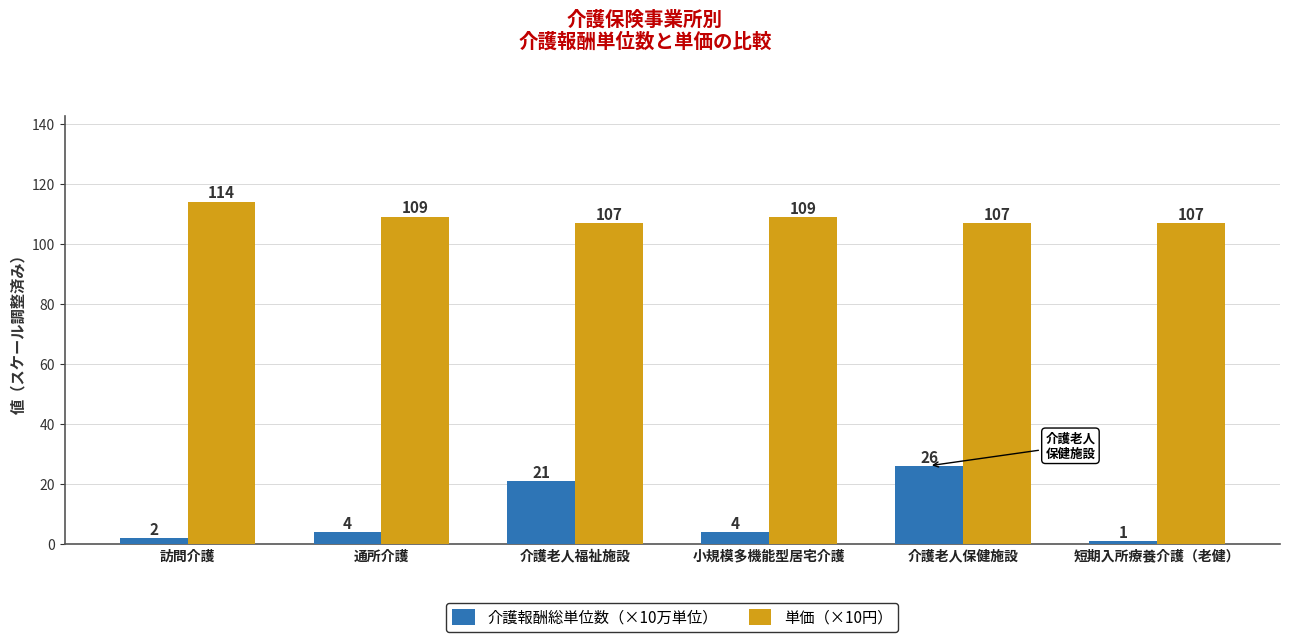

What is the difference between the highest and lowest values at 小規模多機能型居宅介護?

104.8